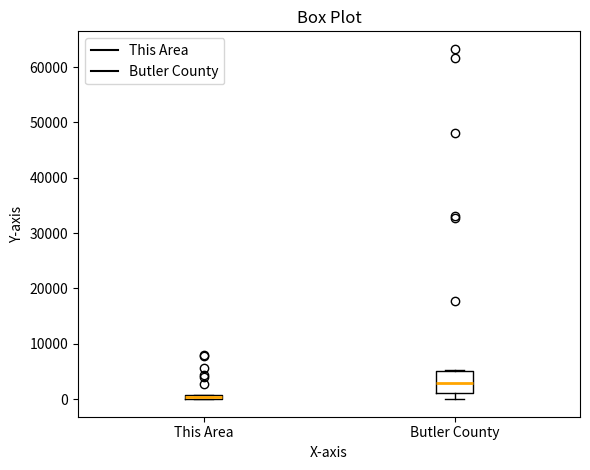

Where is the lower edge of the box for This Area on the y-axis? The values are not printed on the chart, so give them approximately, as read against the axis.

0